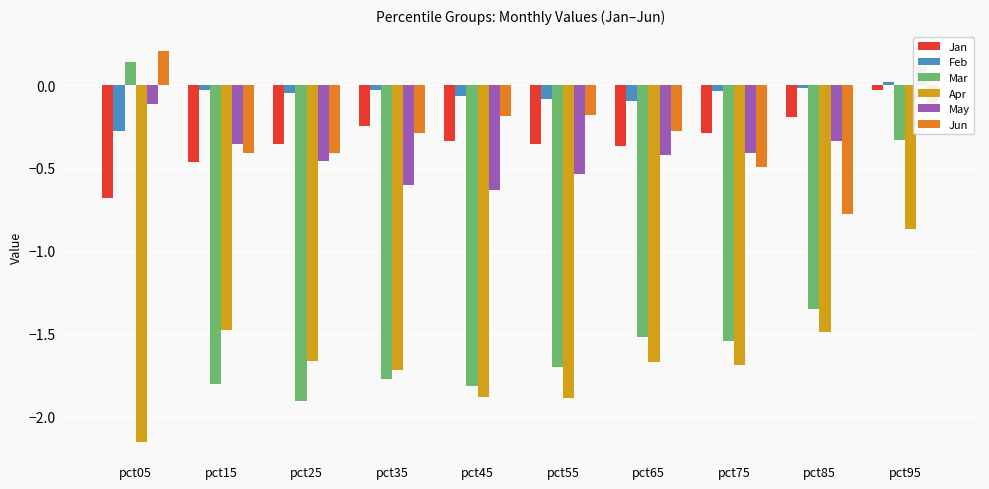

Between pct55 and pct25, which is larger?

pct55